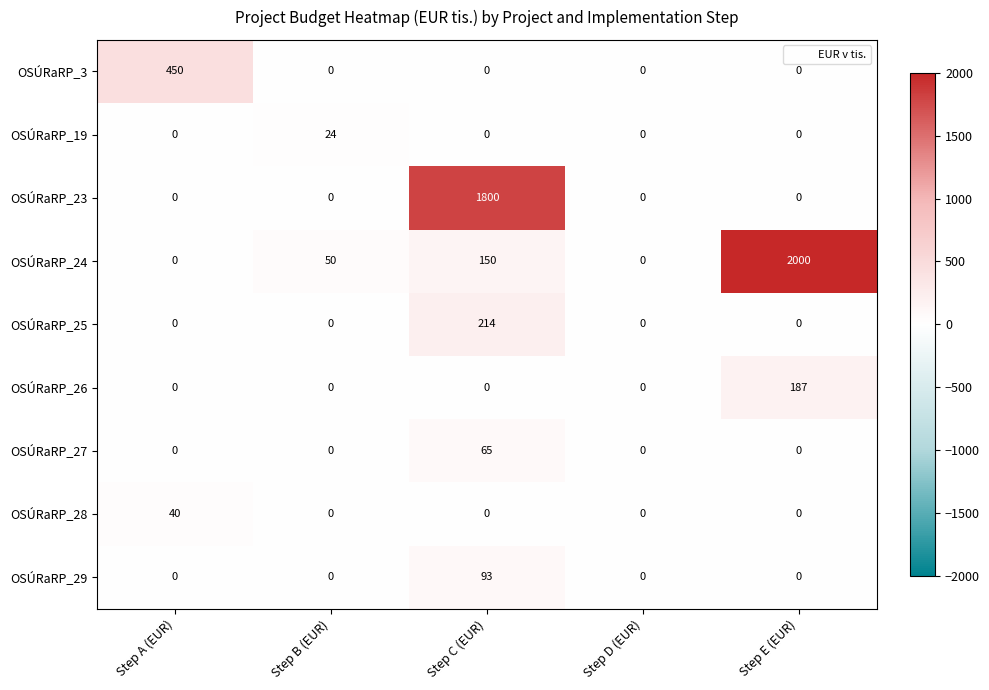

The OSÚRaRP_29 series shows 93 at Step C (EUR). True or false?

True